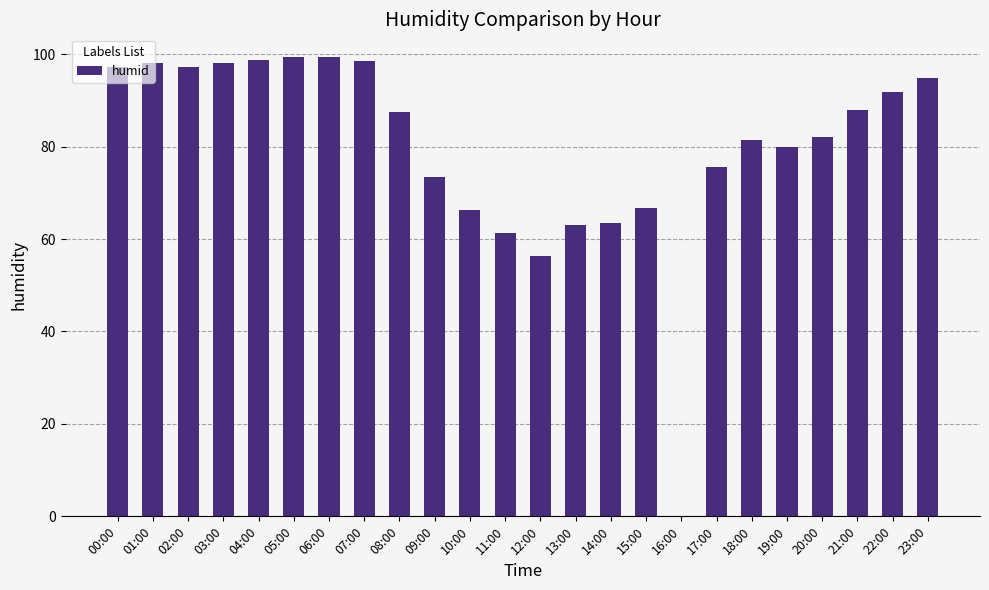

The chart shows a value of 23.1 at 19:00. True or false?

False